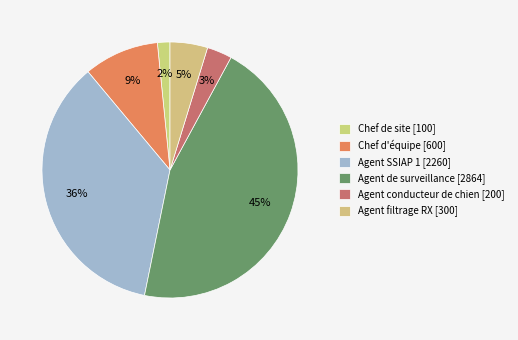

True or false: Chef d'équipe accounts for 9% of the total.

True